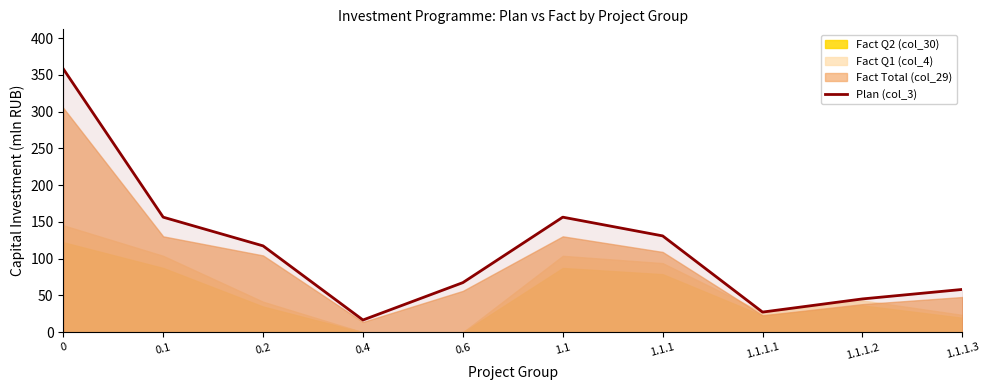

At which category does the data reach its first local peak?

1.1